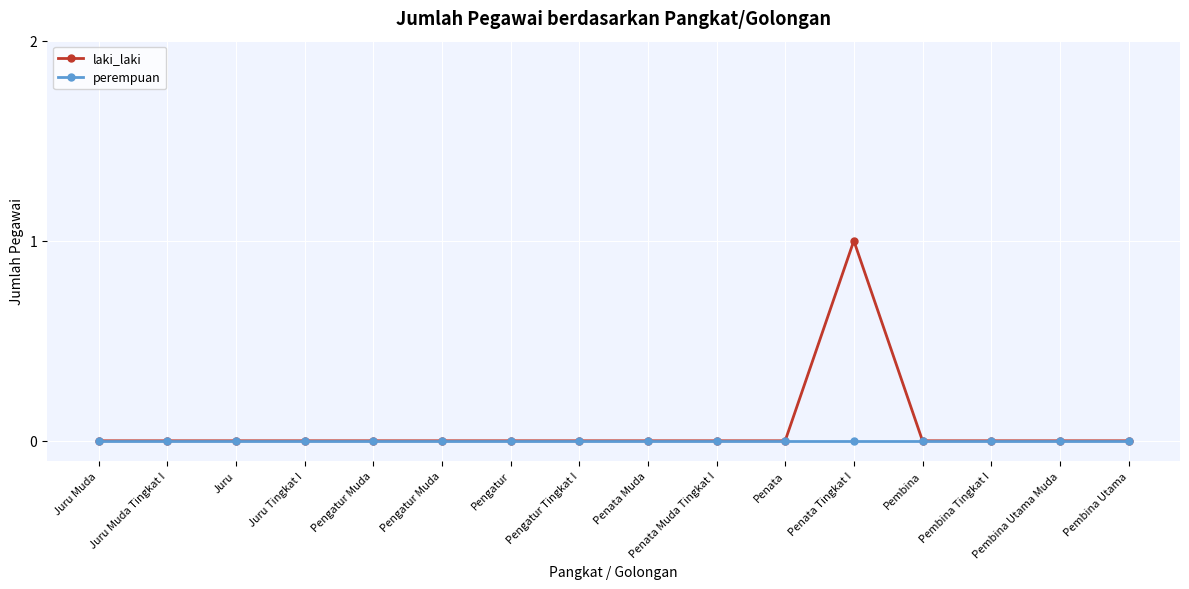

Rank the series by their average value, from lowest to highest.

perempuan, laki_laki